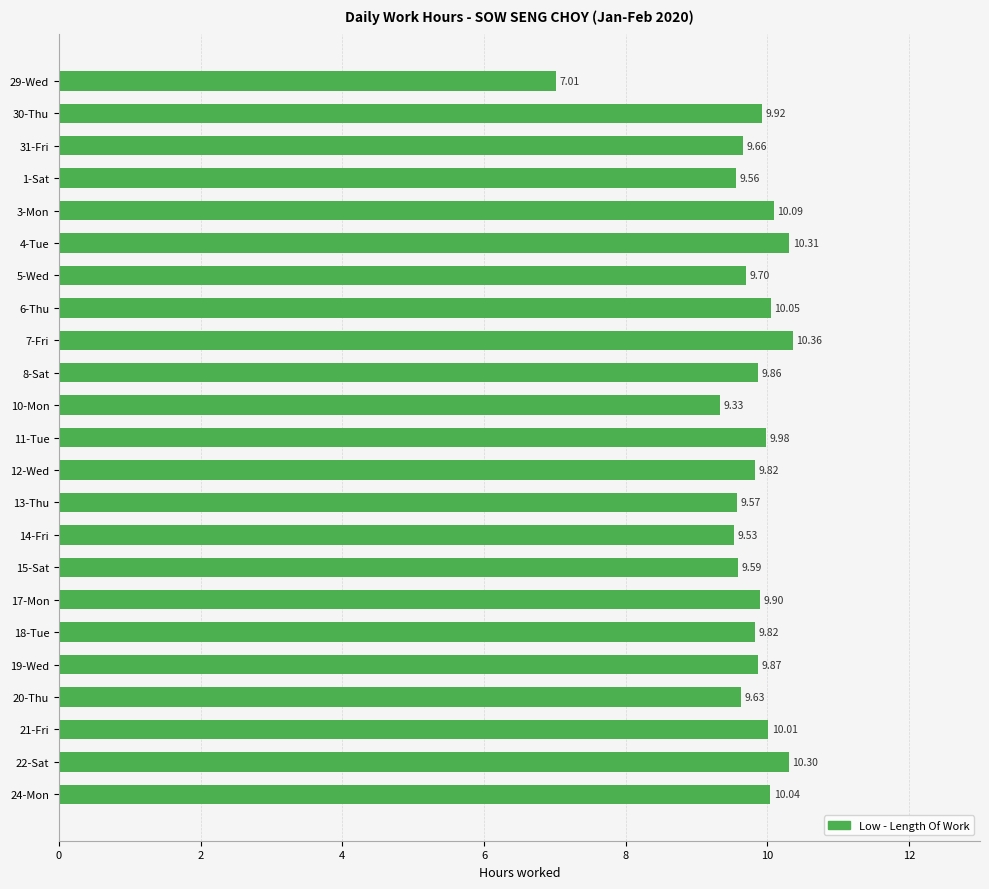

At which category does the chart reach its minimum across all series?

29-Wed